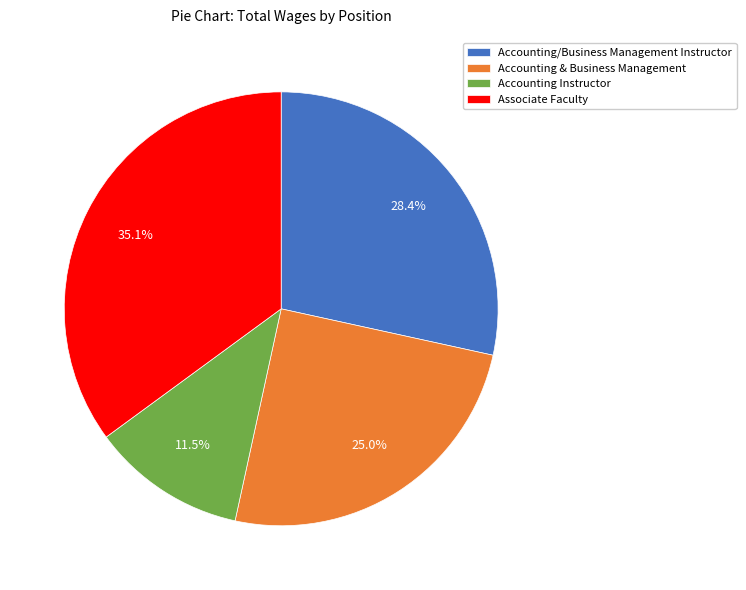

Is there any slice that represents more than half of the pie?

No